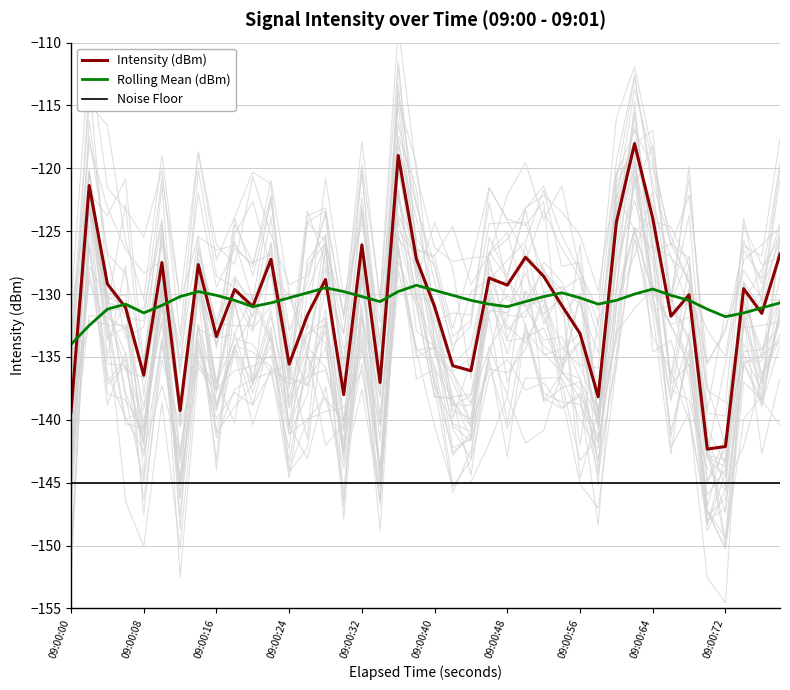

True or false: Rolling Mean (dBm) and Noise Floor intersect in this chart.

False